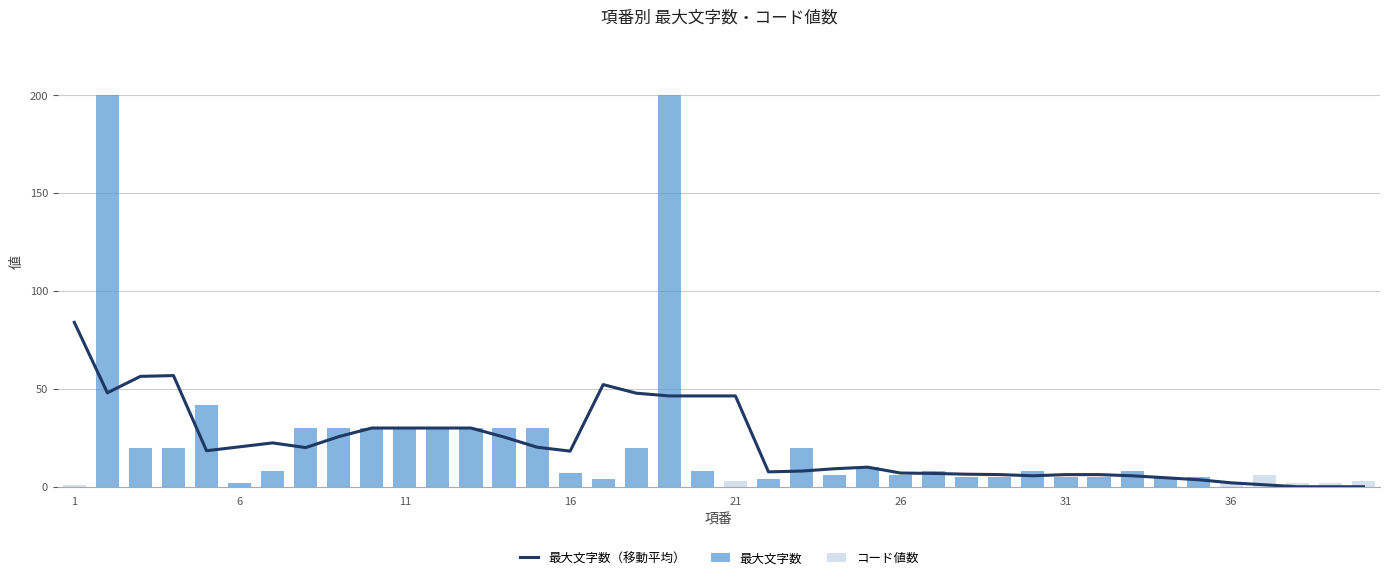

Which series has the largest range (max minus min)?

最大文字数